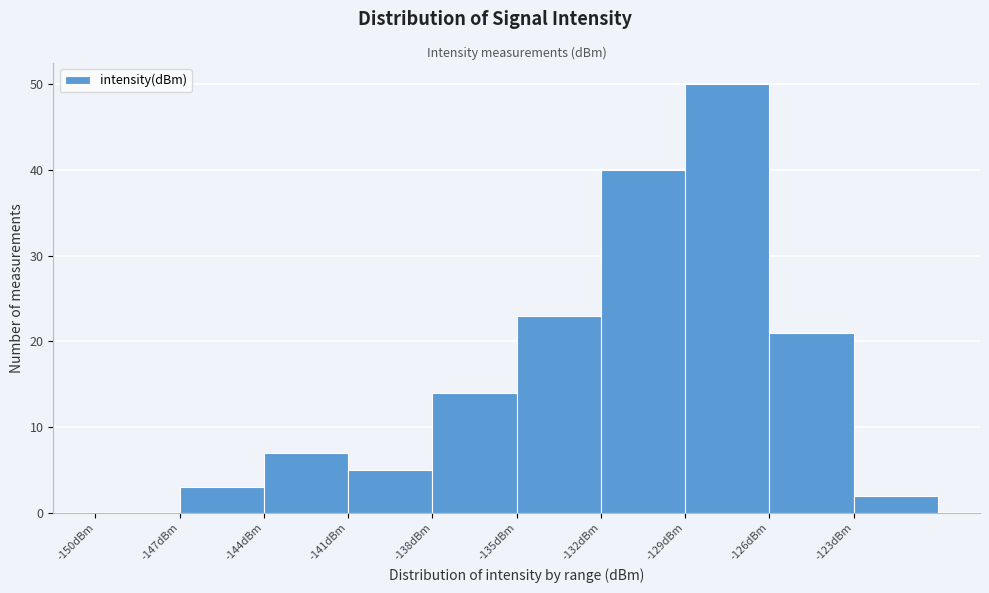

Reading left to right, list every bar in this chart as the range it spans on the x-axis followed by its height. The values are not printed on the chart, so give them approximately, as read against the axis.

-150 to -147: 0
-147 to -144: 3
-144 to -141: 7
-141 to -138: 5
-138 to -135: 14
-135 to -132: 23
-132 to -129: 40
-129 to -126: 50
-126 to -123: 21
-123 to -120: 2